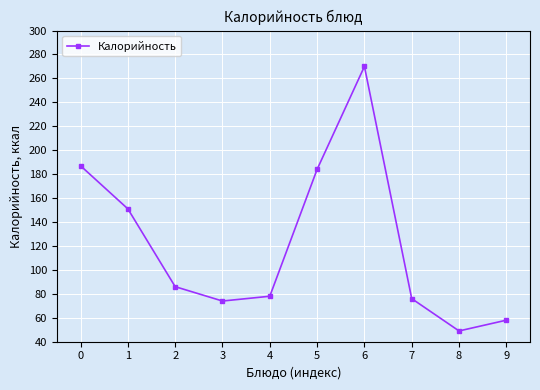

Reading right to left, what are all the values shown in this chart?

9=58	8=49	7=76	6=270	5=184	4=78	3=74	2=86	1=151	0=187